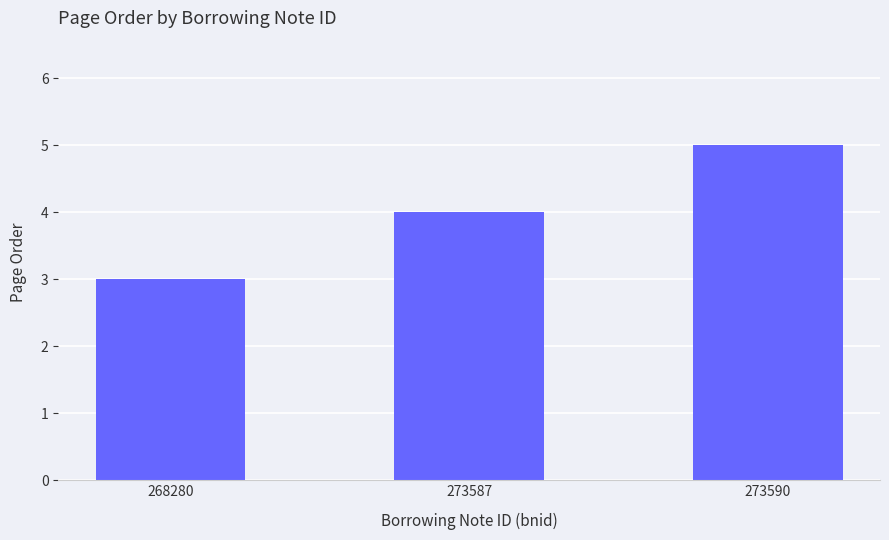

What is the ratio of the value at 273587 to the value at 268280?

1.3